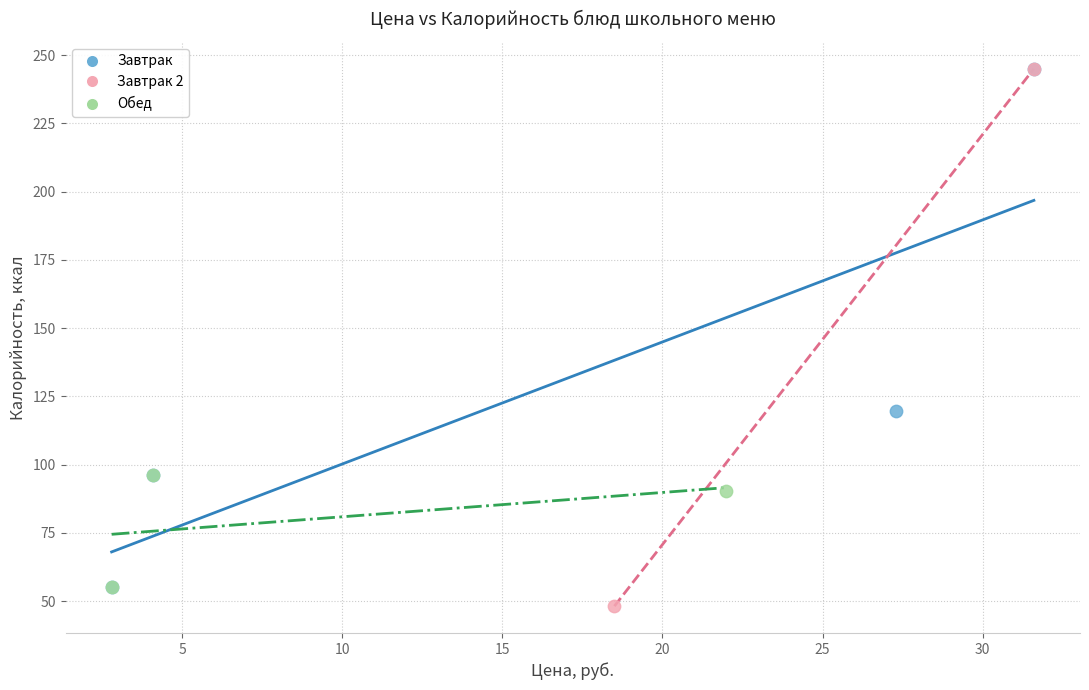

Which series reaches the minimum Y coordinate?

Завтрак 2